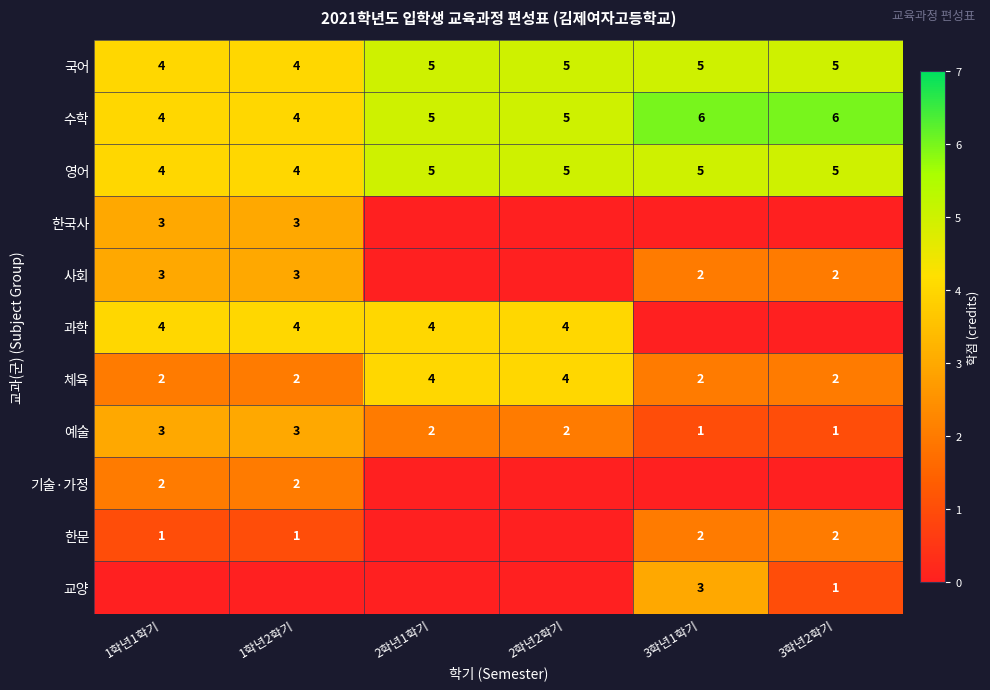

What value does the 수학 series have at 2학년1학기?

5